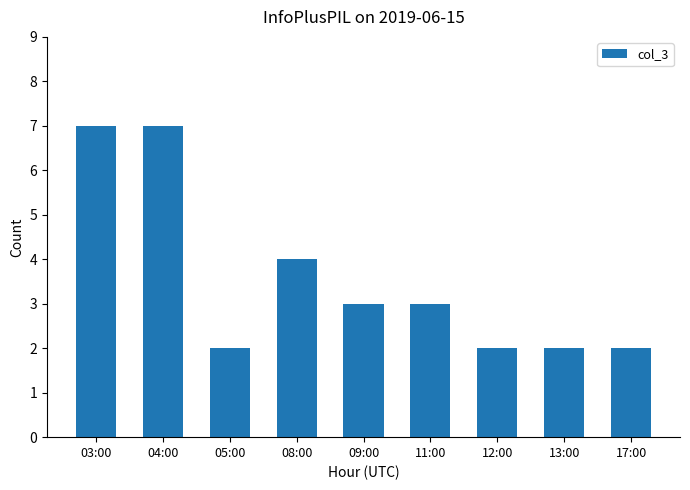

At which label is the value closest to 4?

08:00